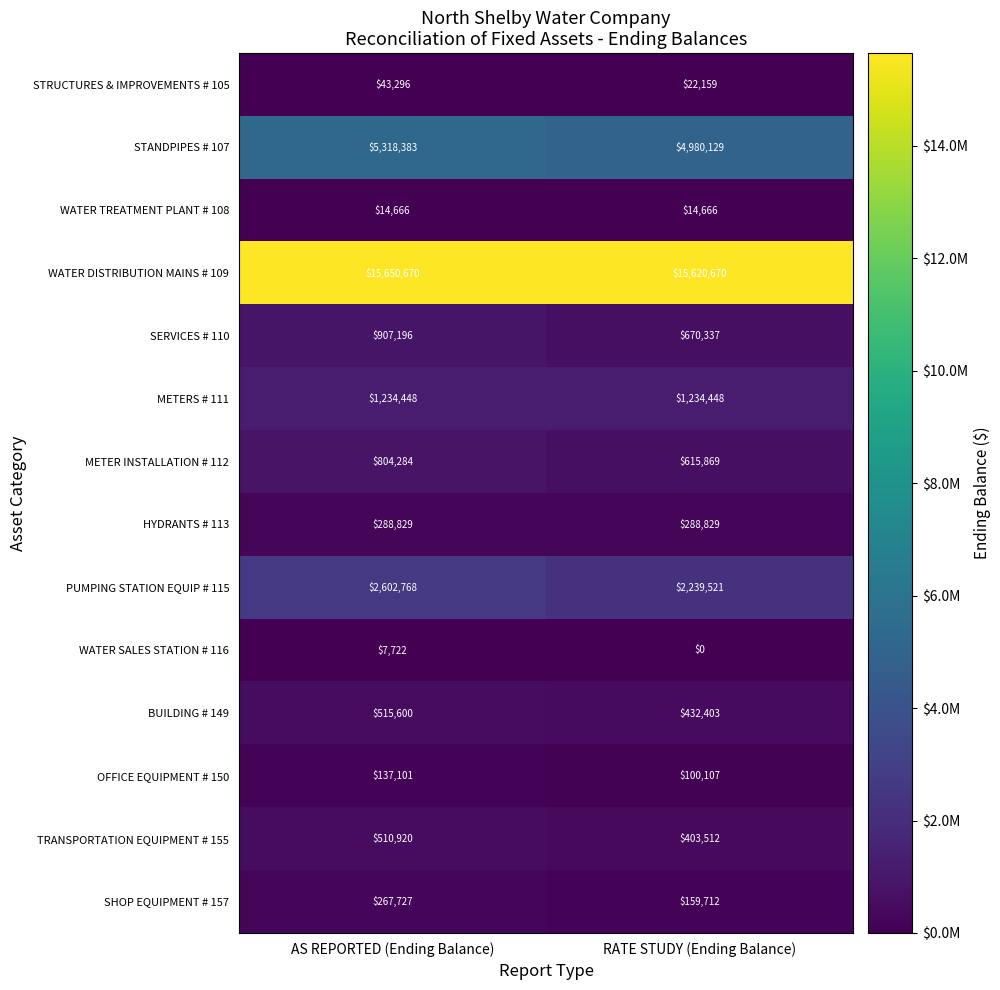

What is the difference between the highest and lowest values at AS REPORTED (Ending Balance)?

15642948